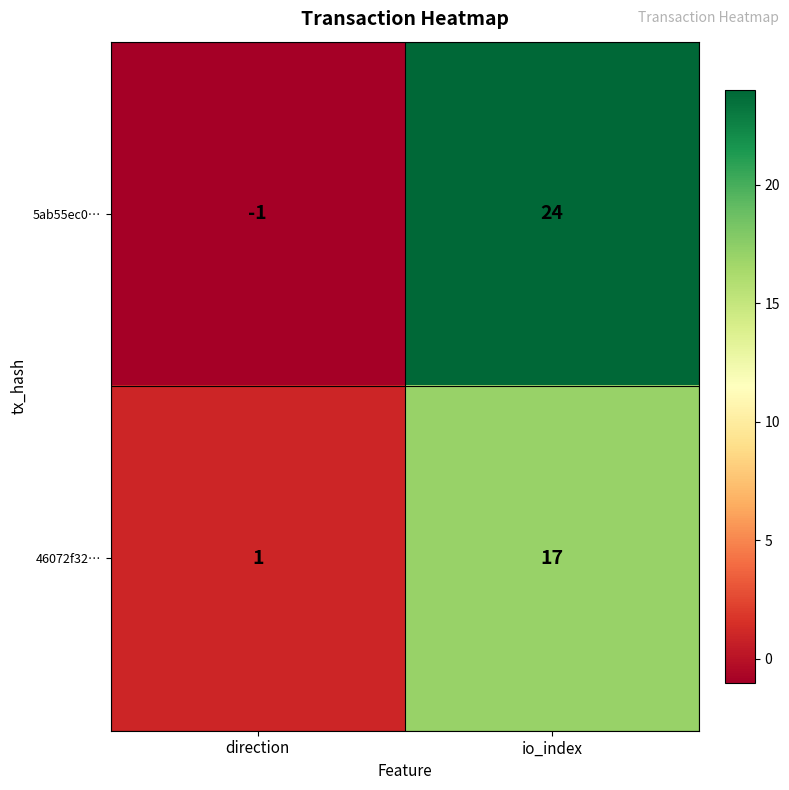

What is the greatest value displayed?

24